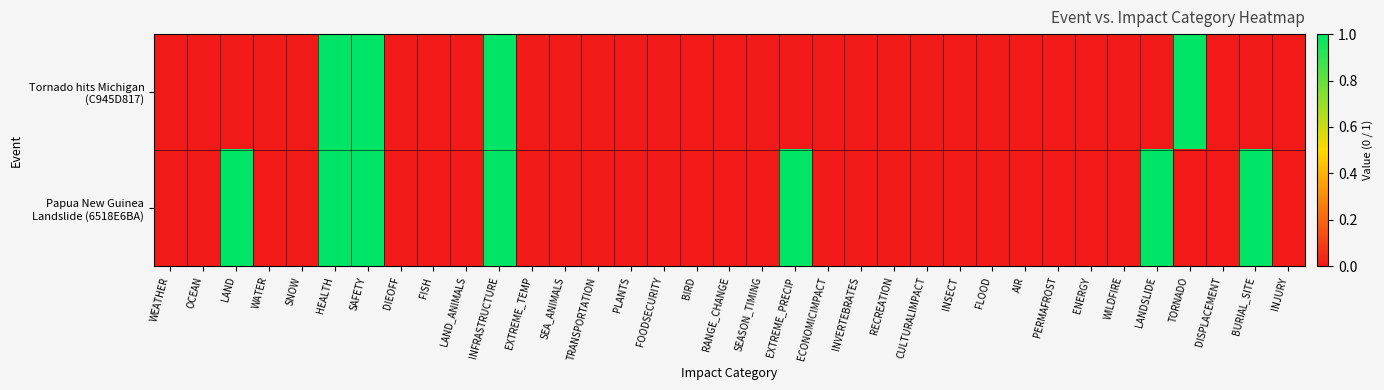

Which label corresponds to the smallest value in the chart?

WEATHER